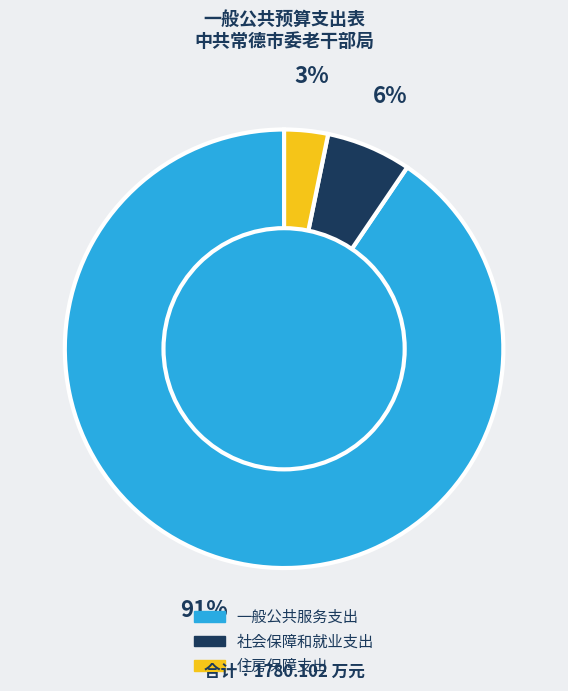

Which has a higher value, 一般公共服务支出 or 住房保障支出?

一般公共服务支出